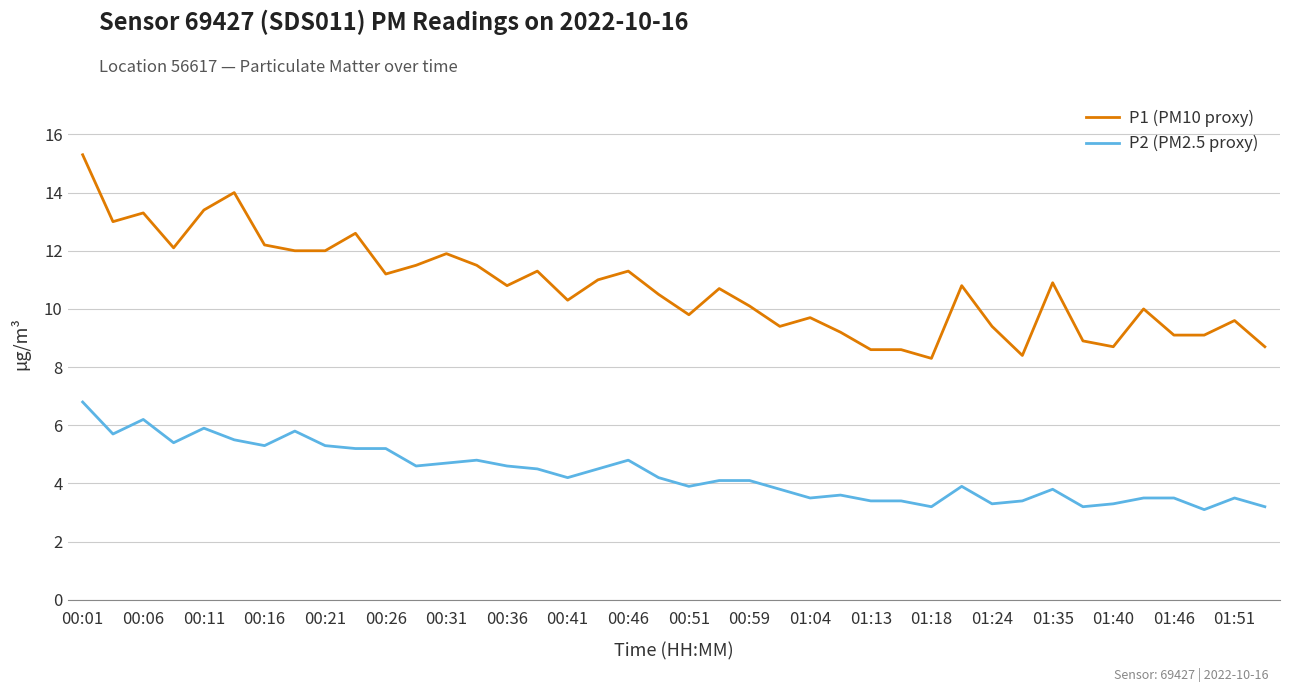

True or false: P1 (PM10 proxy) and P2 (PM2.5 proxy) intersect in this chart.

False